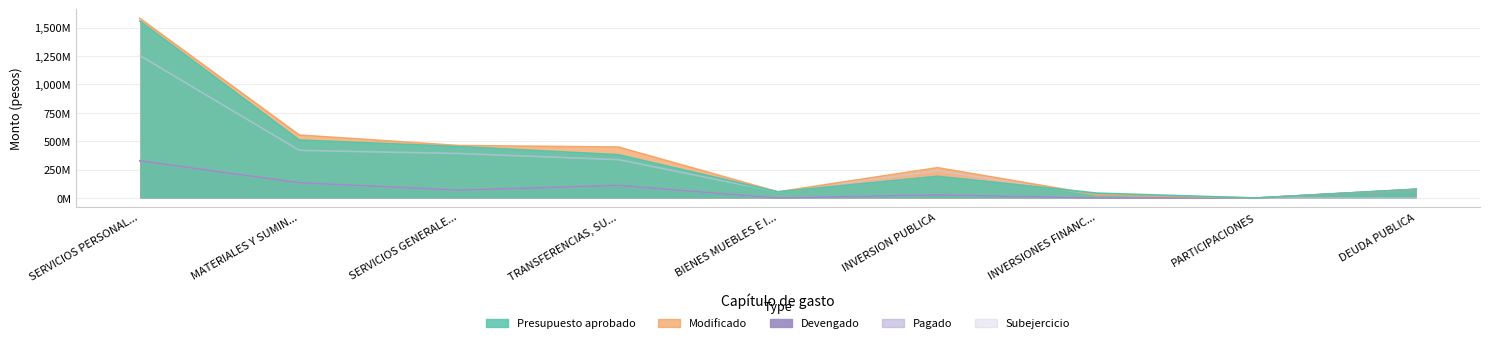

What are all the series names shown in the legend?

Presupuesto aprobado, Modificado, Devengado, Pagado, Subejercicio